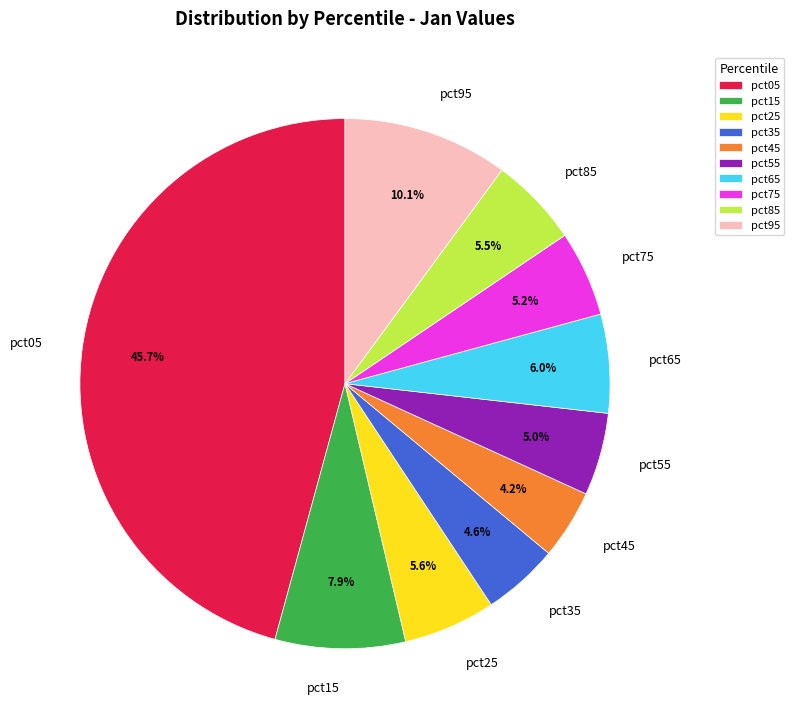

Does pct45 represent more than half of the total?

No